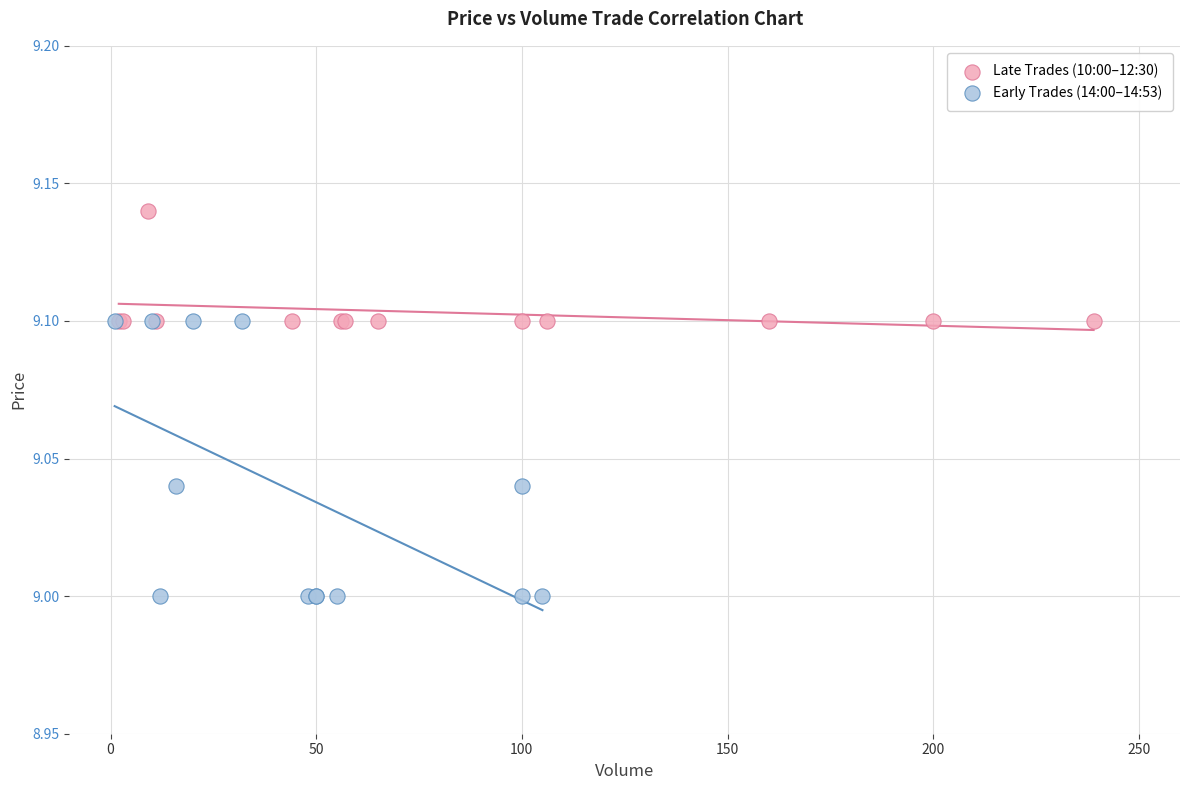

What are all the series names shown in the legend?

Late Trades (10:00–12:30), Early Trades (14:00–14:53)